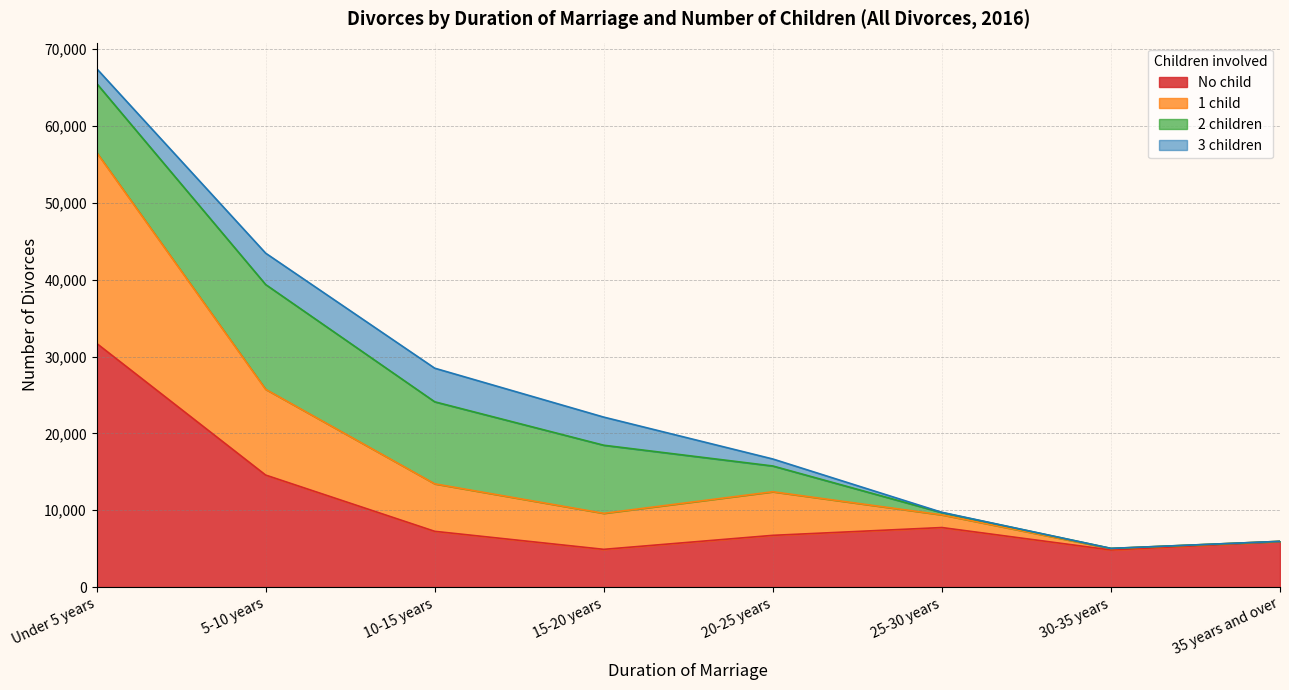

The value of No child at 35 years and over is 5921. True or false?

True